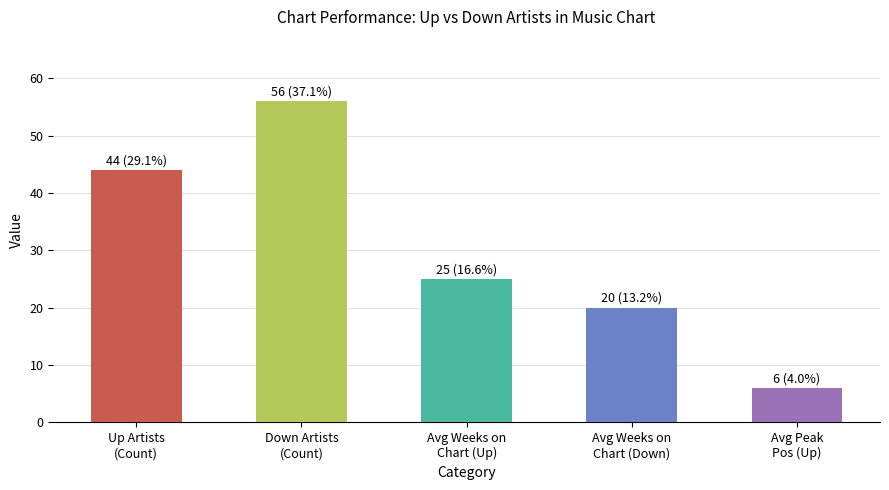

What is the value of the 4th bar from the left?

20